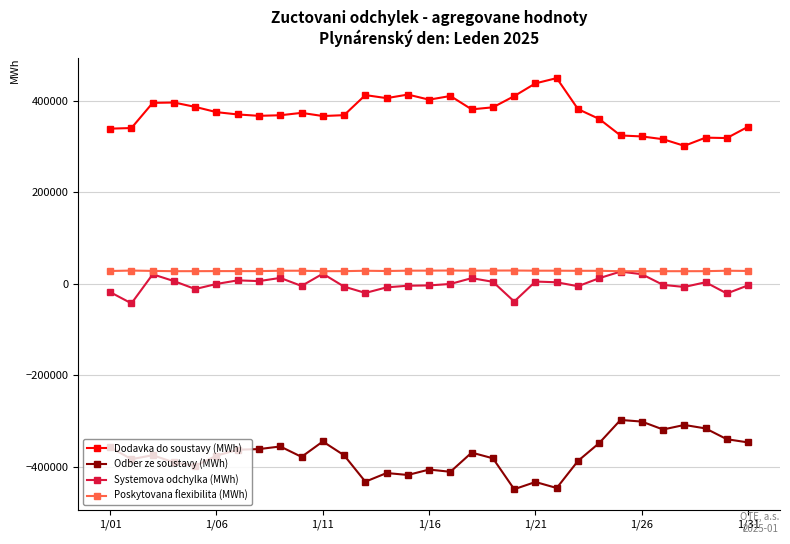

What is the value of the Systemova odchylka (MWh) point at the 13th from the left?

-19937.3